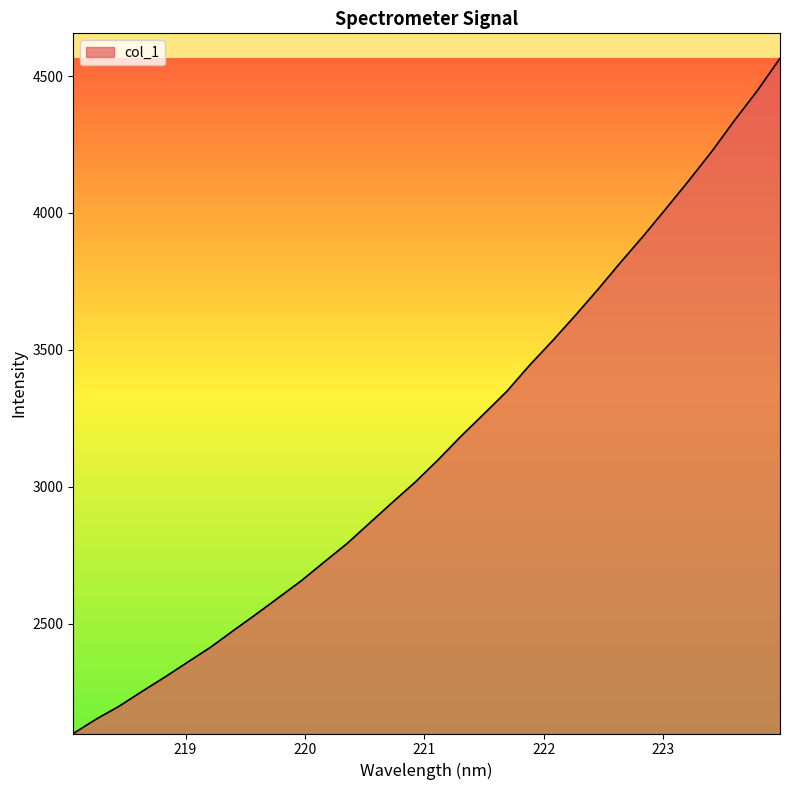

What is the difference between the maximum and second lowest values?

2413.9